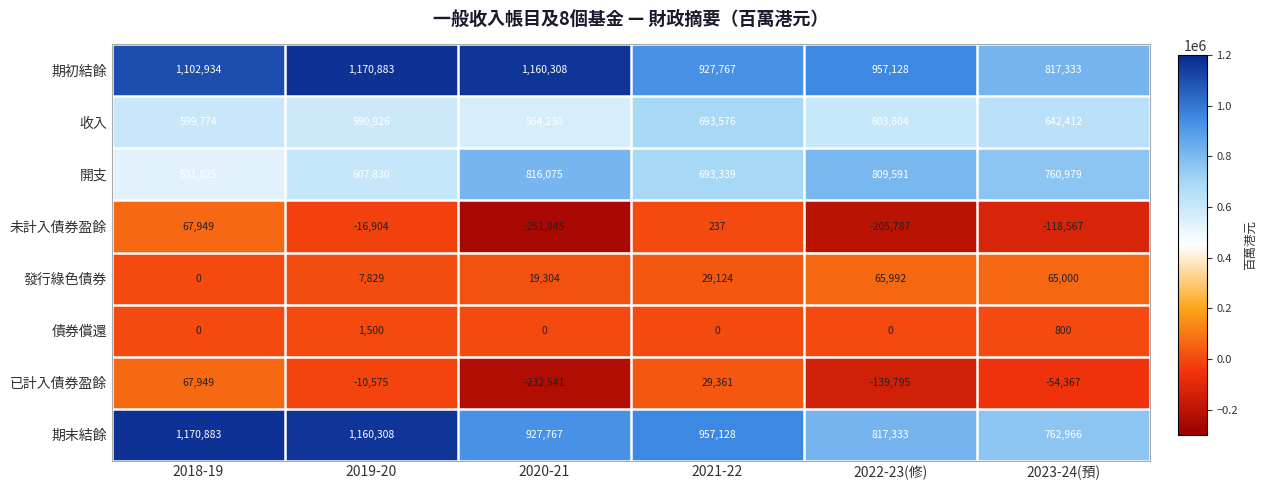

Rank the categories by 已計入債券盈餘 value from lowest to highest.

2020-21, 2022-23(修), 2023-24(預), 2019-20, 2021-22, 2018-19